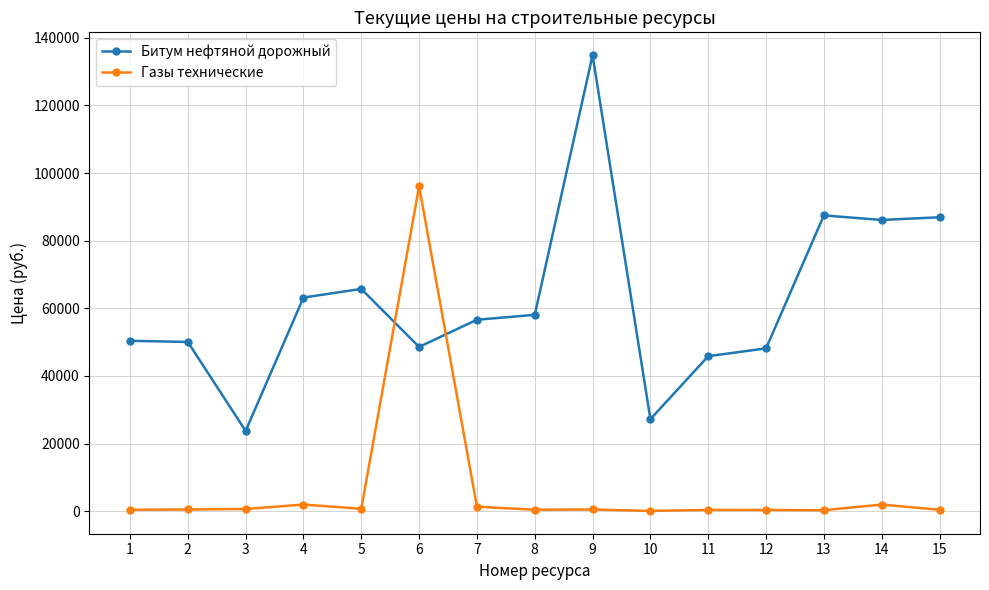

What is the value of the Газы технические point at the 3rd from the left?

675.1